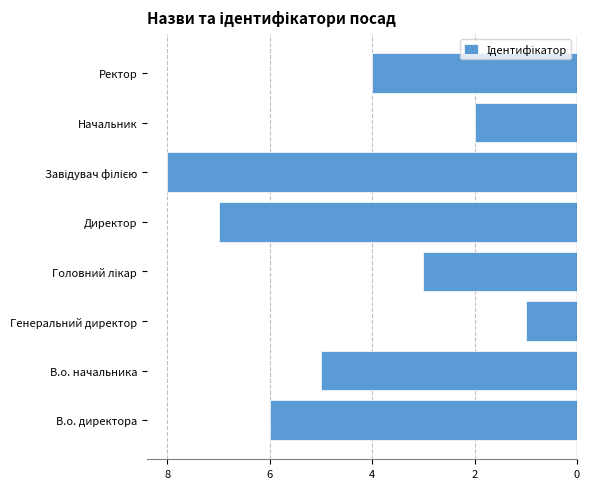

Are the bars horizontal?

Yes